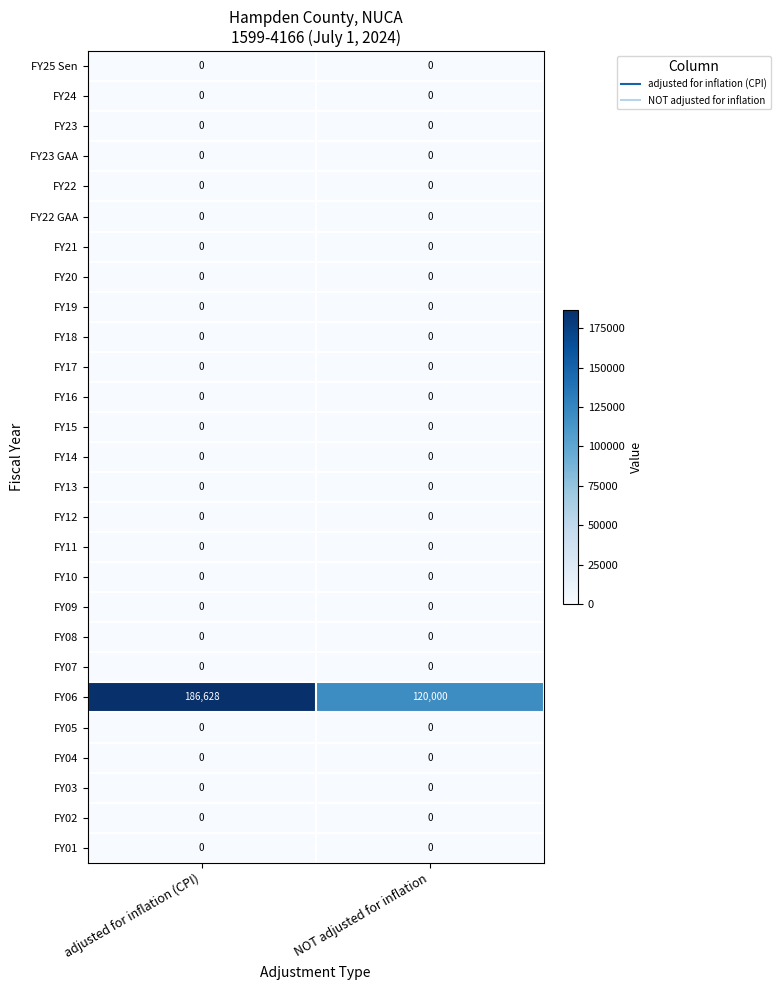

At how many categories does at least one series exceed 124149?

1